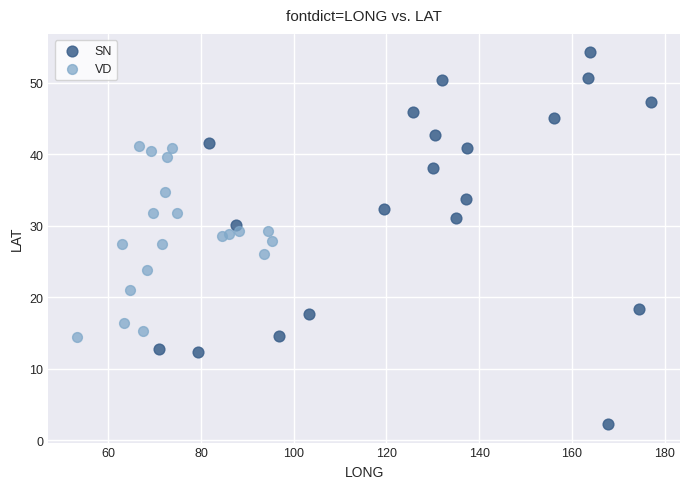

Which series reaches the maximum Y coordinate?

SN